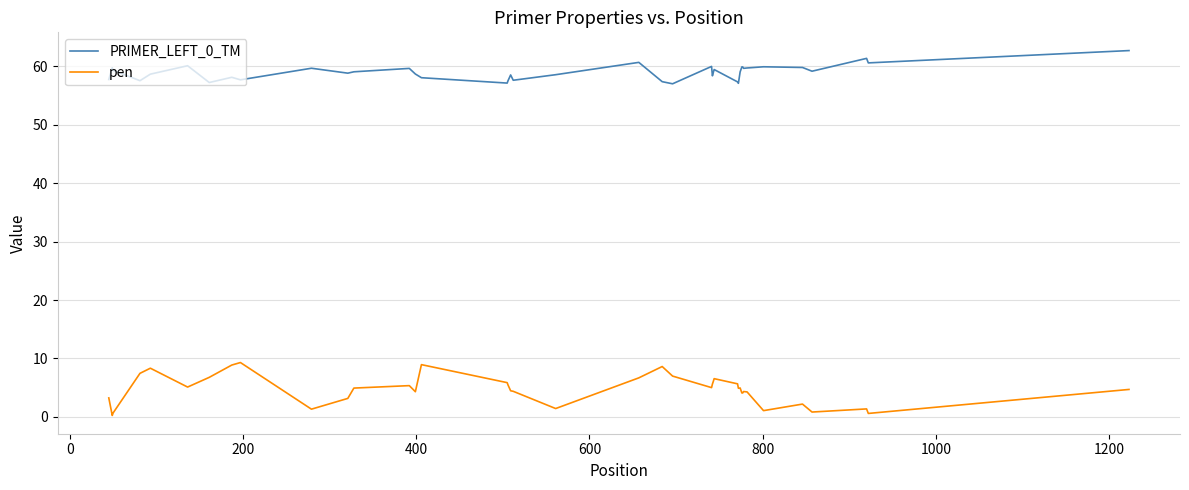

List the series in order of their peak value, highest first.

PRIMER_LEFT_0_TM, pen